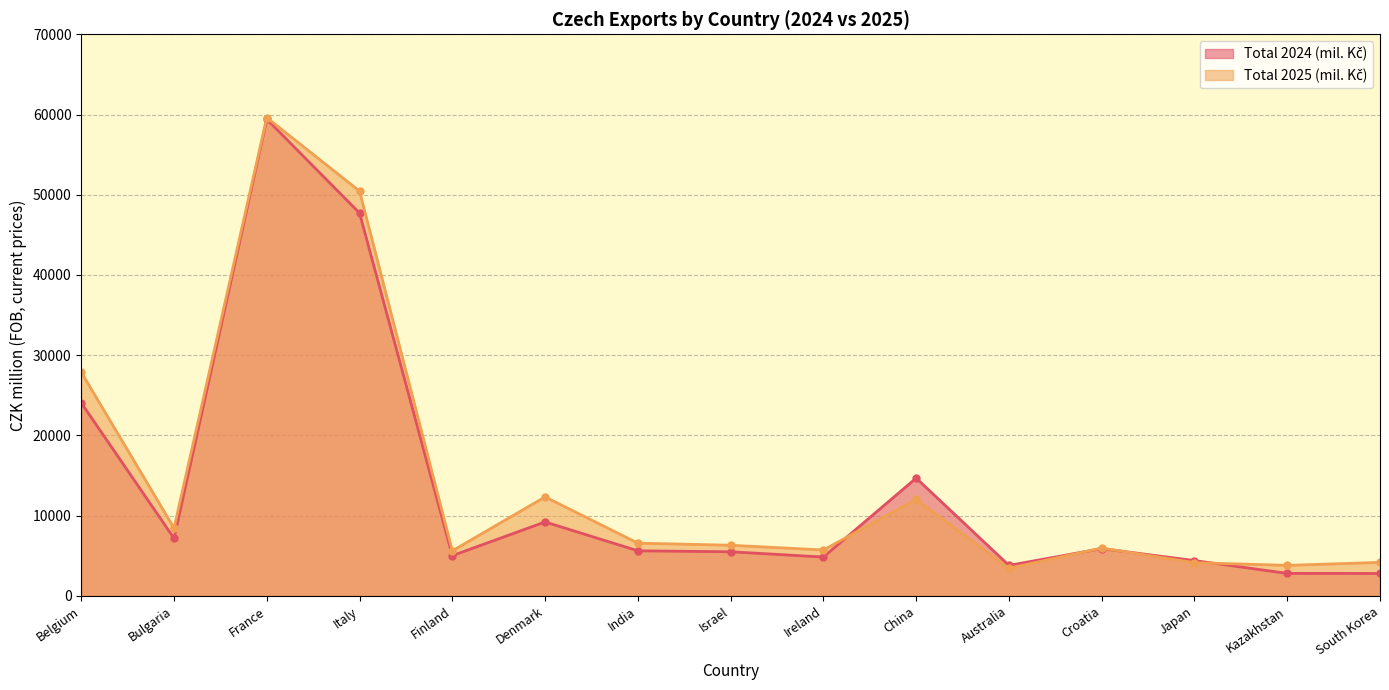

Where is Total 2024 (mil. Kč) nearest to the value 31105?

Belgium